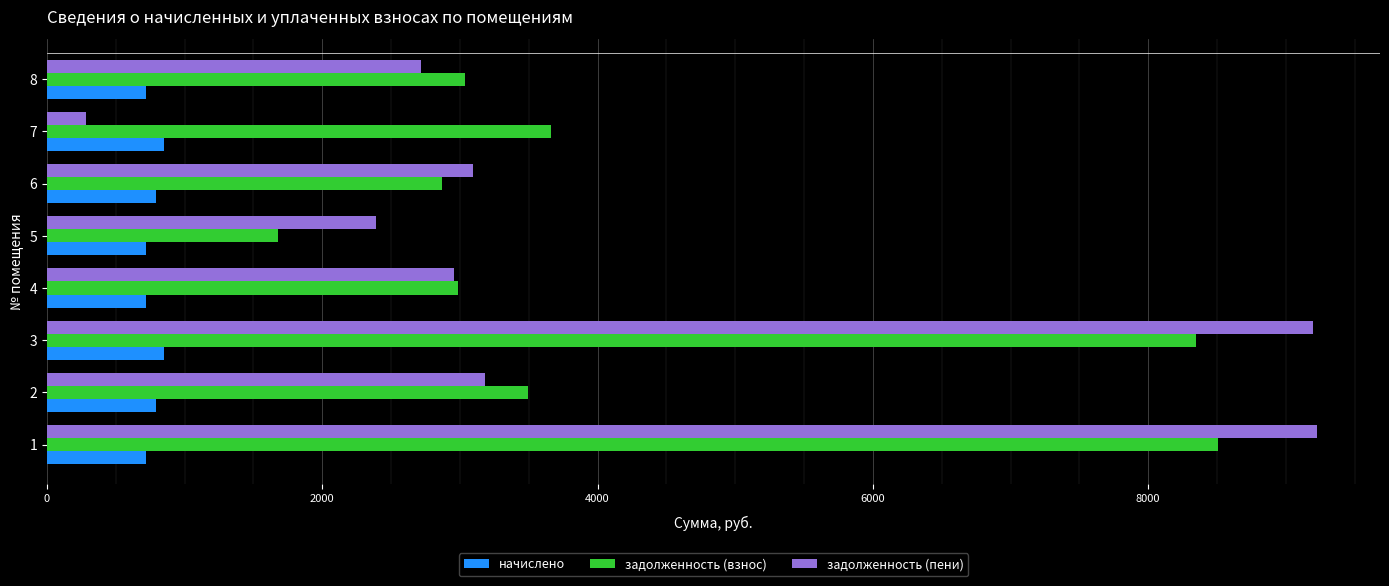

Which series has the largest range (max minus min)?

задолженность (пени)